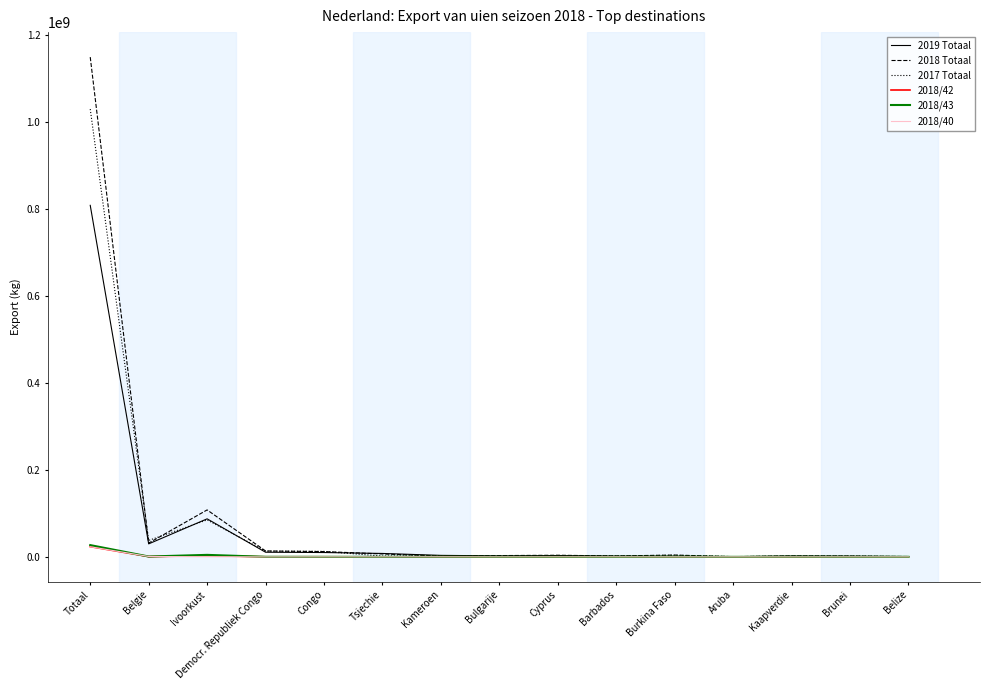

True or false: 2018/42 has a value of 64241 at Barbados.

True